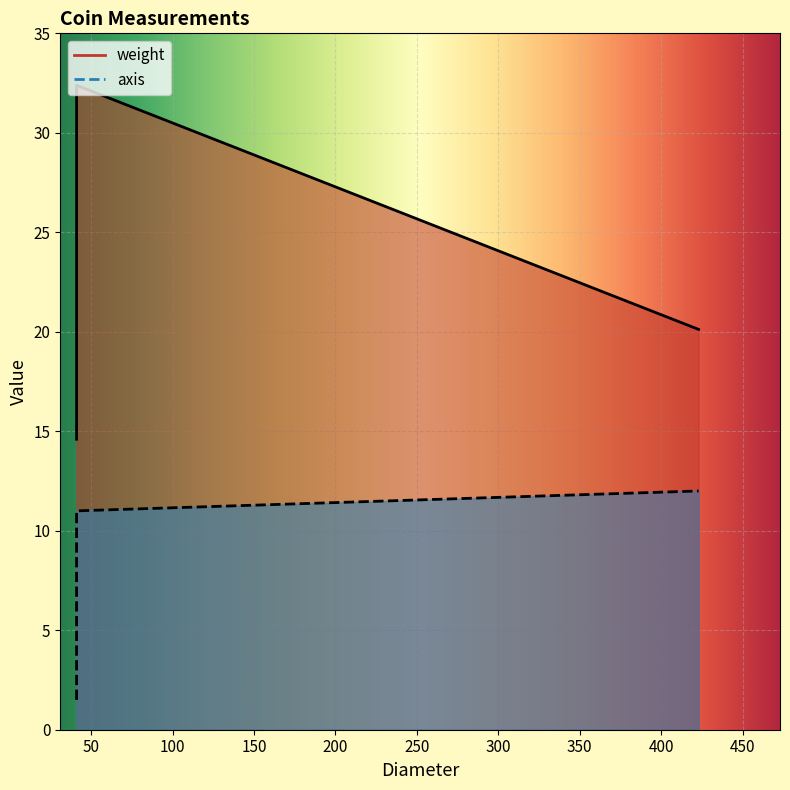

How many series are shown in this chart?

2